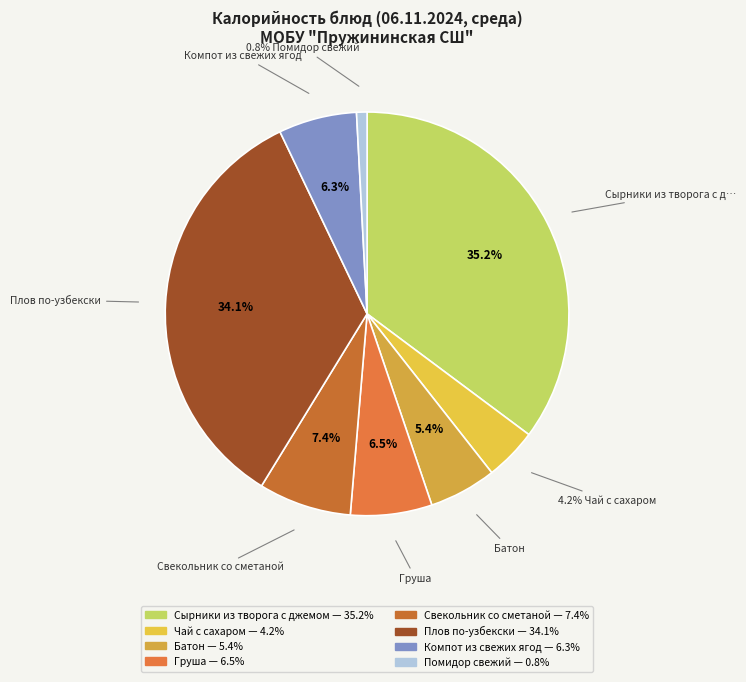

Count the number of slices in the pie.

8